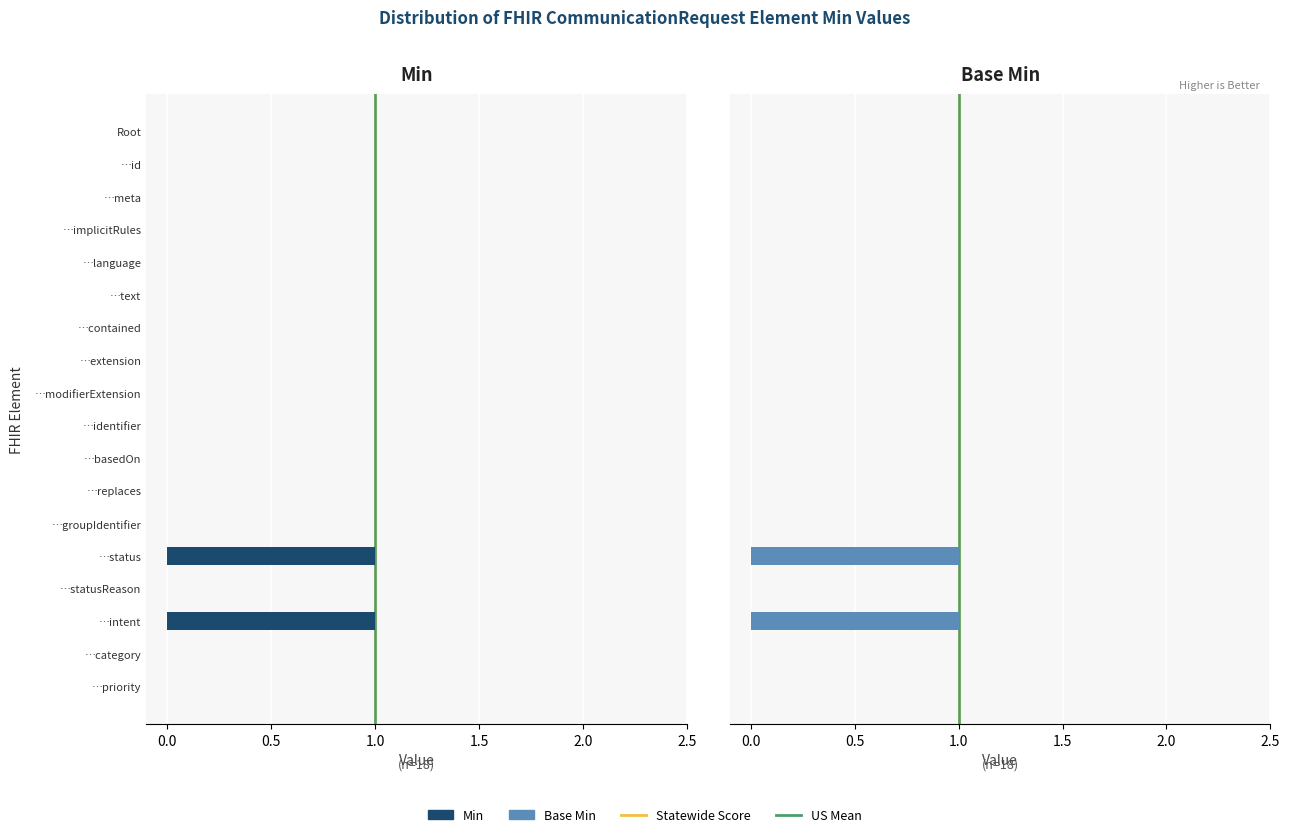

Rank the categories by Base Min value from highest to lowest.

…status, …intent, Root, …id, …meta, …implicitRules, …language, …text, …contained, …extension, …modifierExtension, …identifier, …basedOn, …replaces, …groupIdentifier, …statusReason, …category, …priority